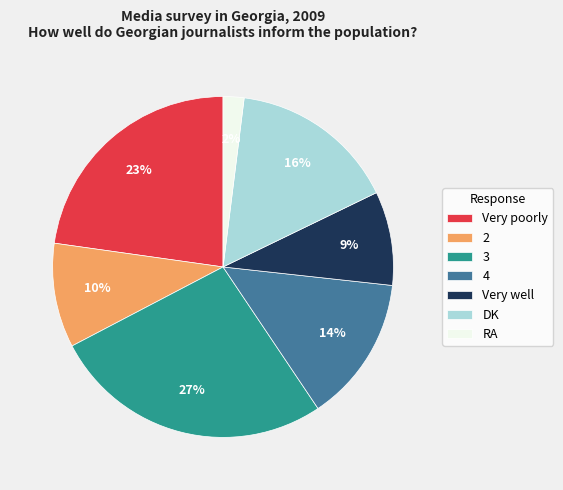

What percentage is the DK slice, to the nearest percent?

16%